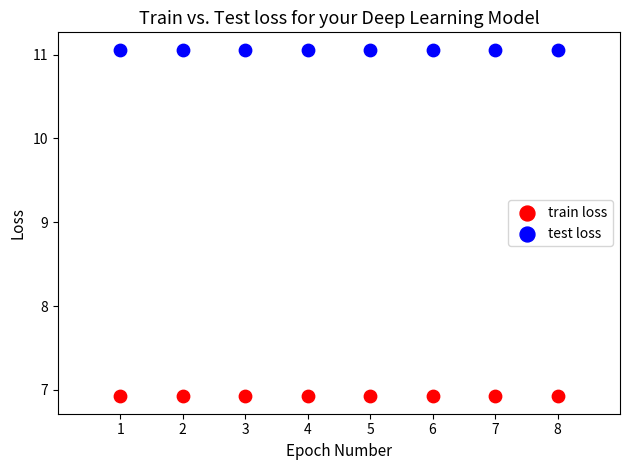

Which series contains the lowest Y value?

train loss